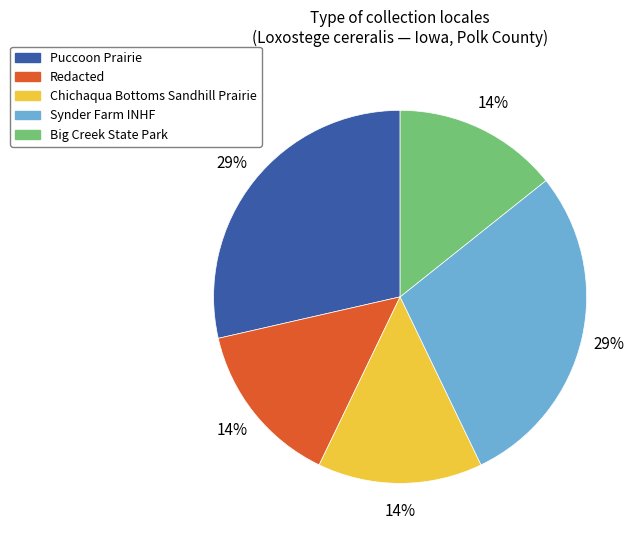

Combined, do Puccoon Prairie and Redacted account for over 50%?

No